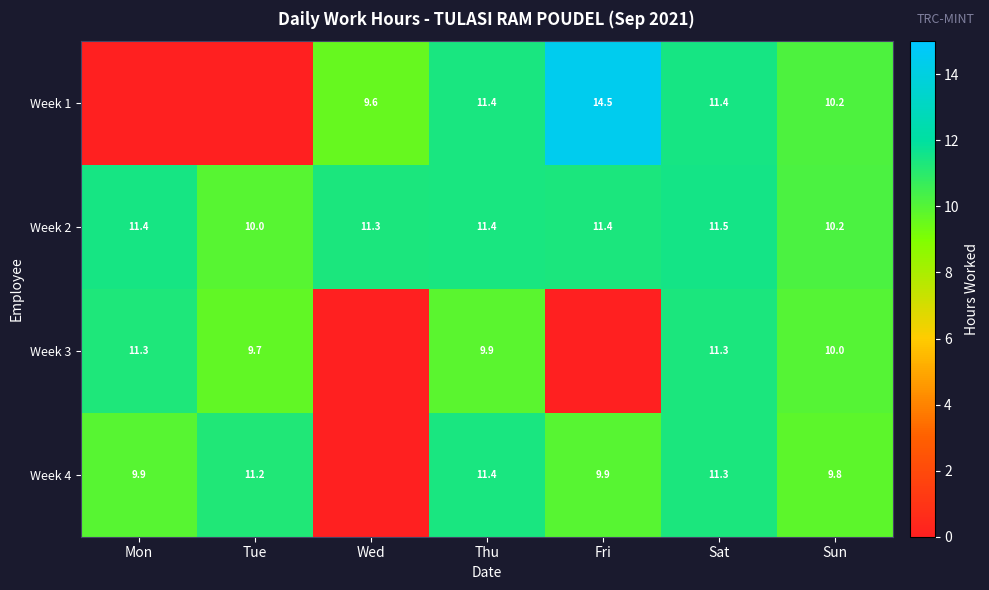

What is the difference between the second highest and minimum values in the Week 2 series?

1.4